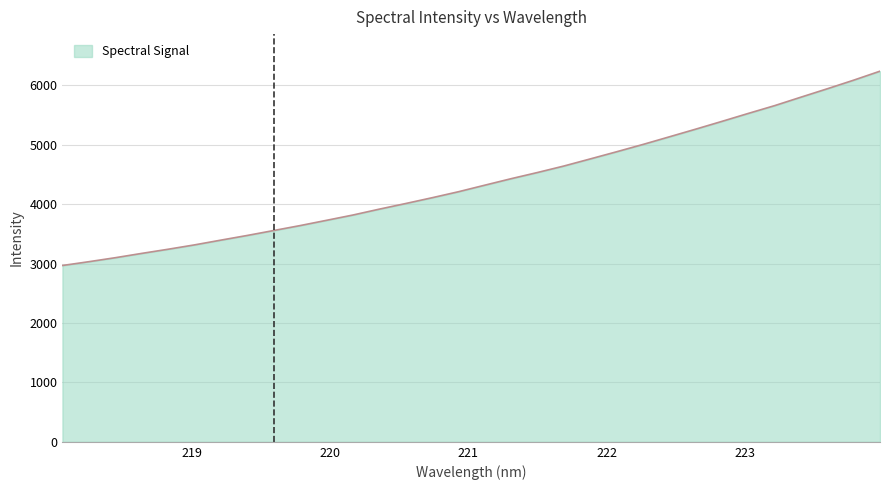

What is the difference between the maximum and minimum values?

3272.2